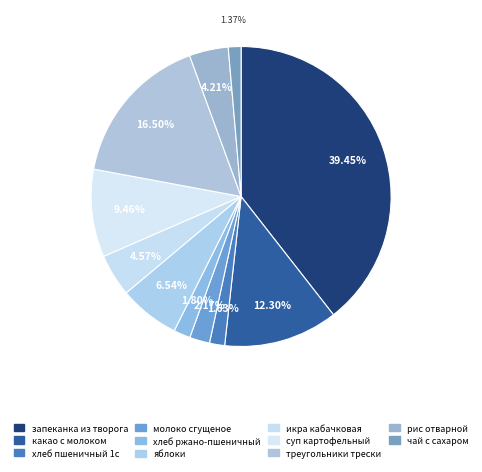

Does молоко сгущеное account for over 50% of the chart?

No